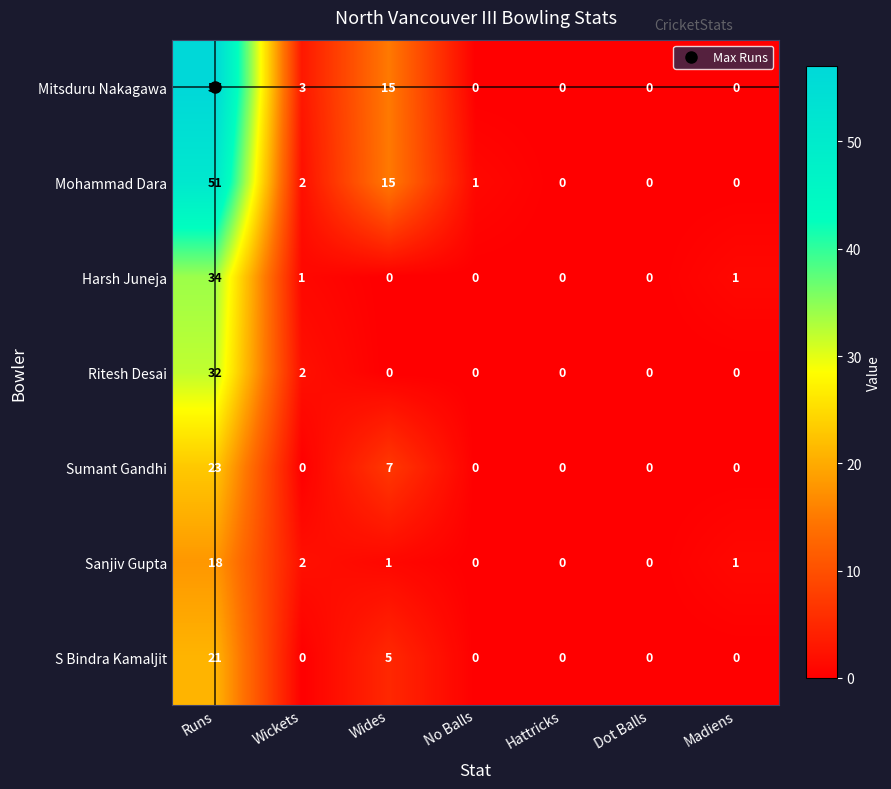

What is the total value across all series at Wides?

43